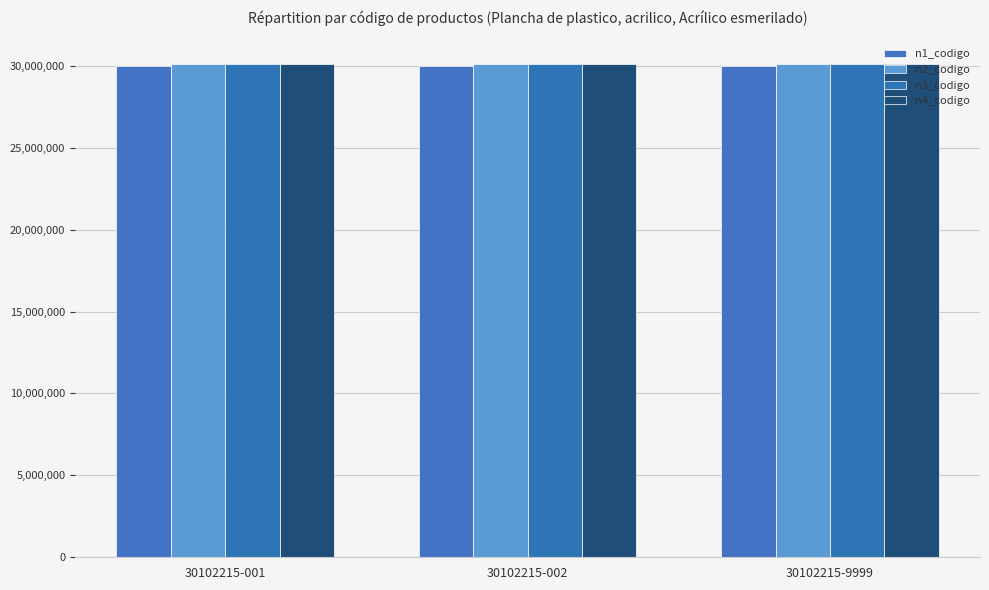

What is the average value of the n4_codigo series?

30102215